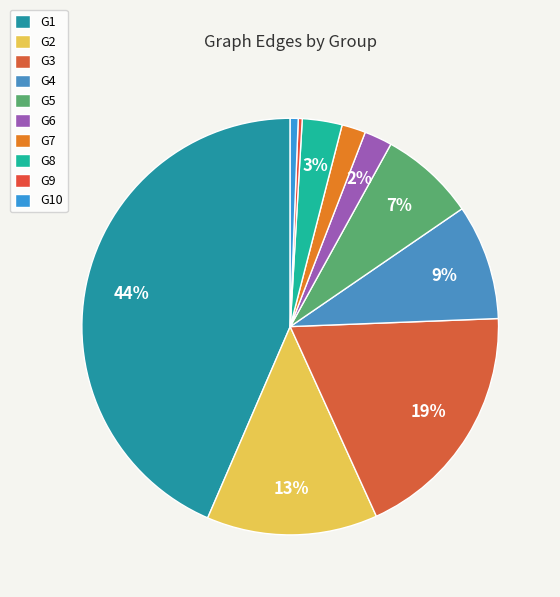

How many slices are in this pie chart?

10